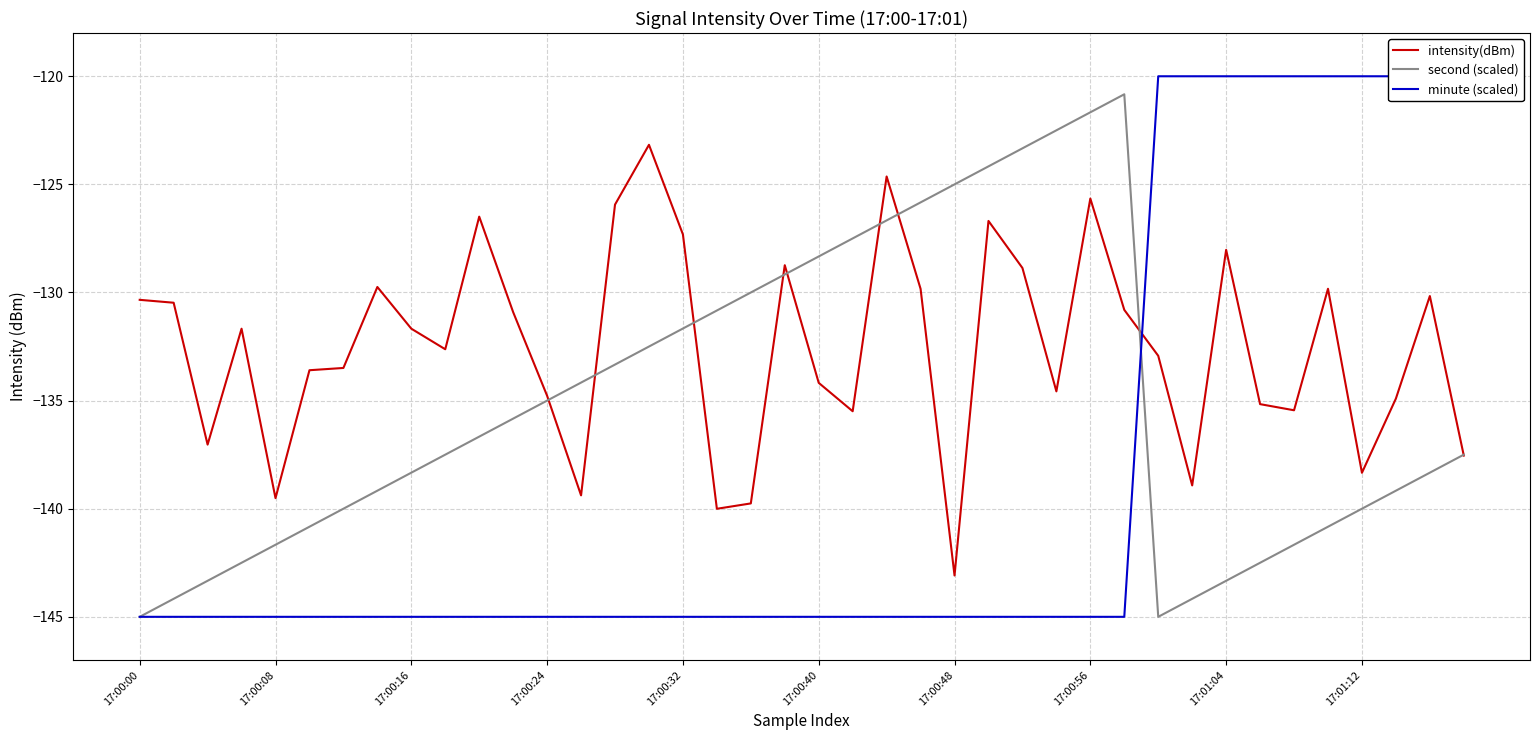

True or false: intensity(dBm) has a value of -135.2 at 33.

True